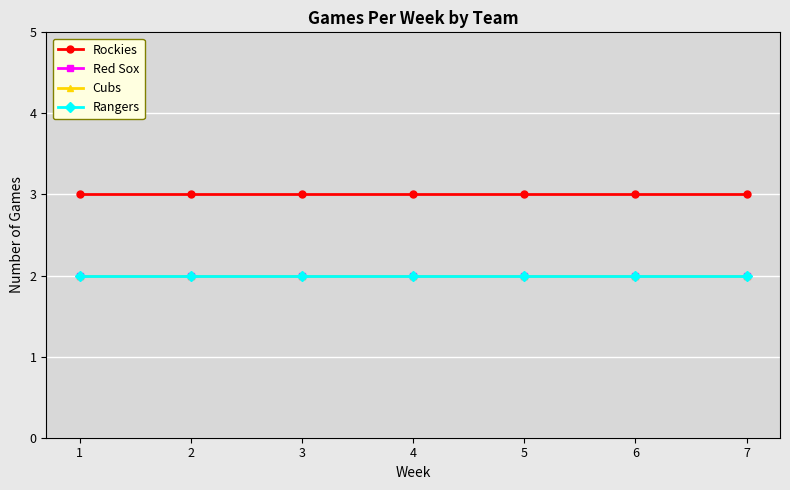

True or false: Red Sox and Cubs intersect in this chart.

False